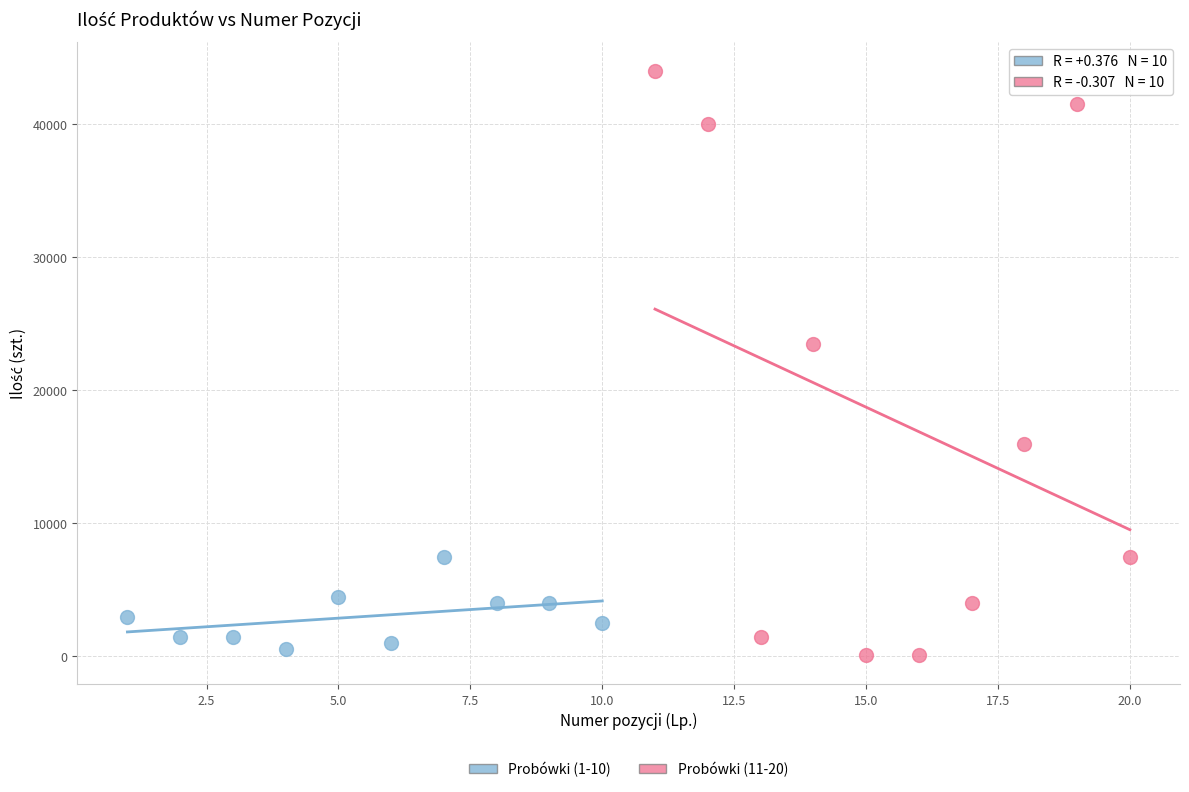

Which series reaches the maximum Y coordinate?

Probówki (11-20)